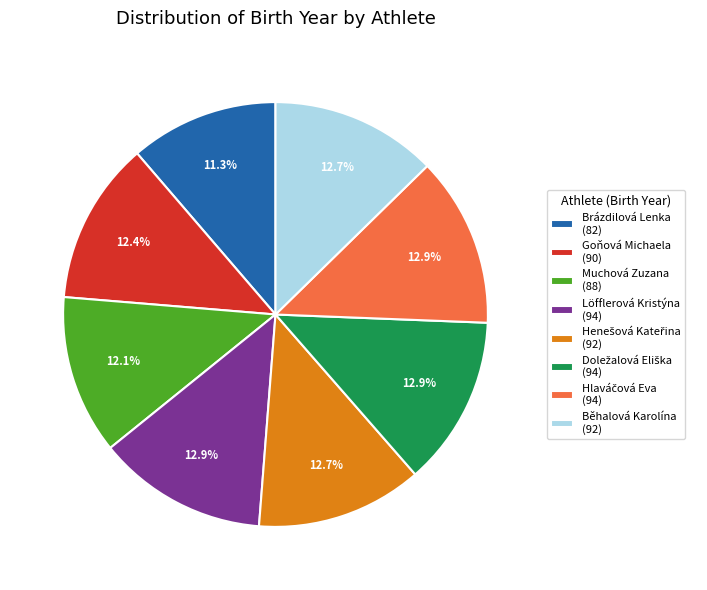

What is the smallest slice in the pie chart?

Brázdilová Lenka